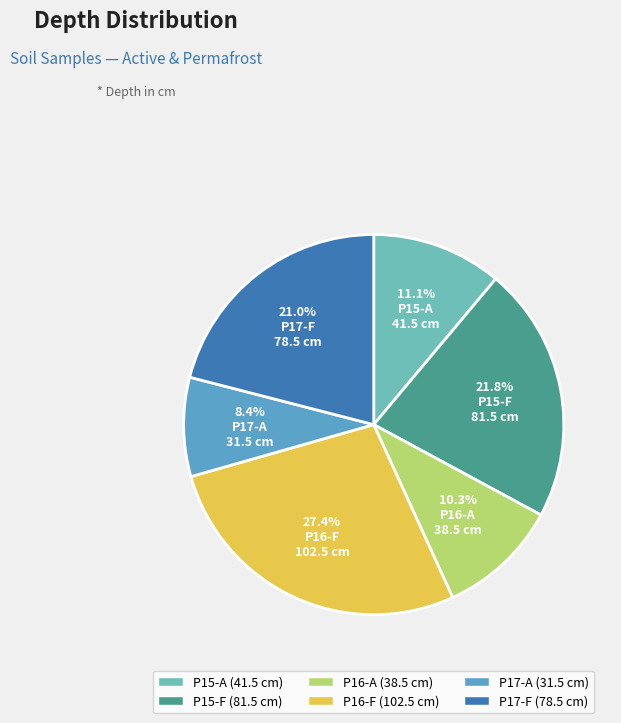

Between P15-A and P15-F, which is larger?

P15-F